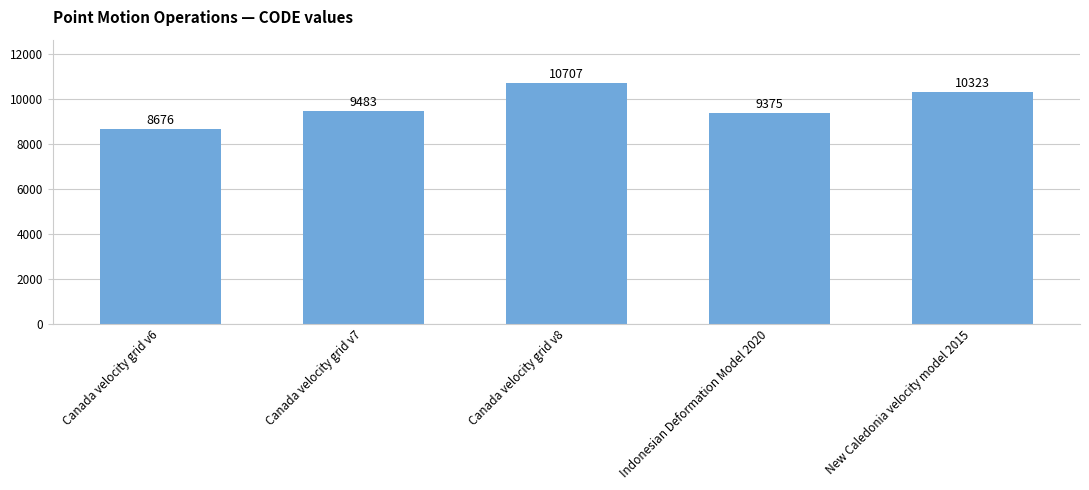

Reading left to right, what are all the values shown in this chart?

8676	9483	10707	9375	10323